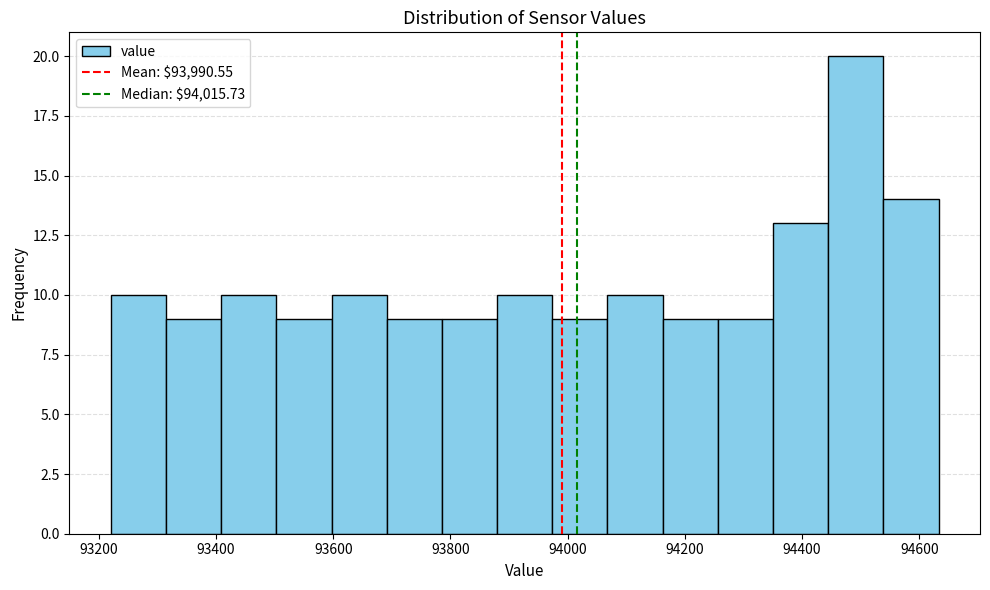

Which range on the x-axis has the tallest bar?

94440 to 94540